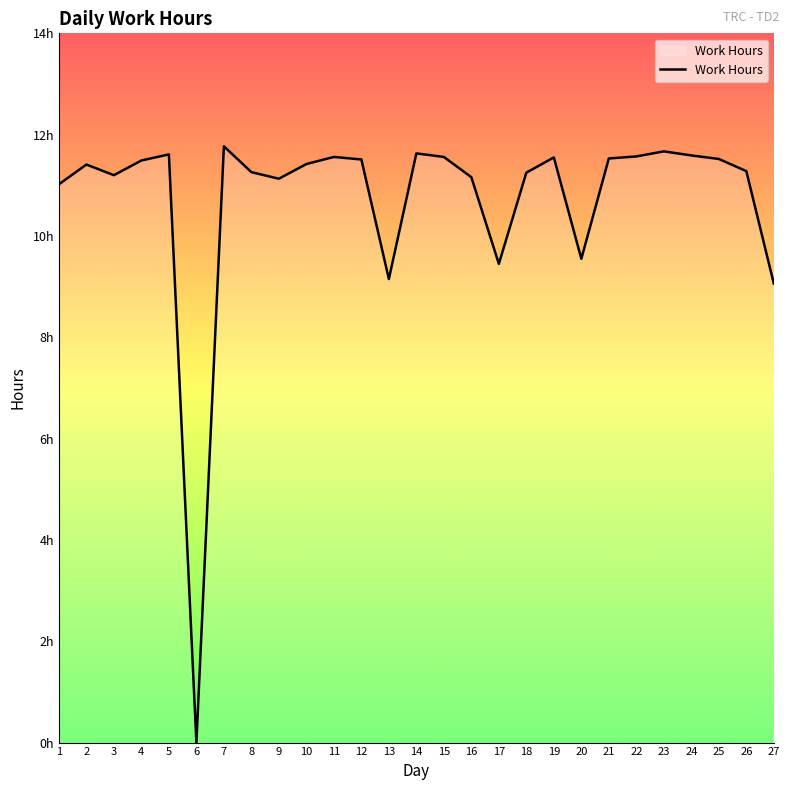

Does the chart display data point markers on the line(s)?

No